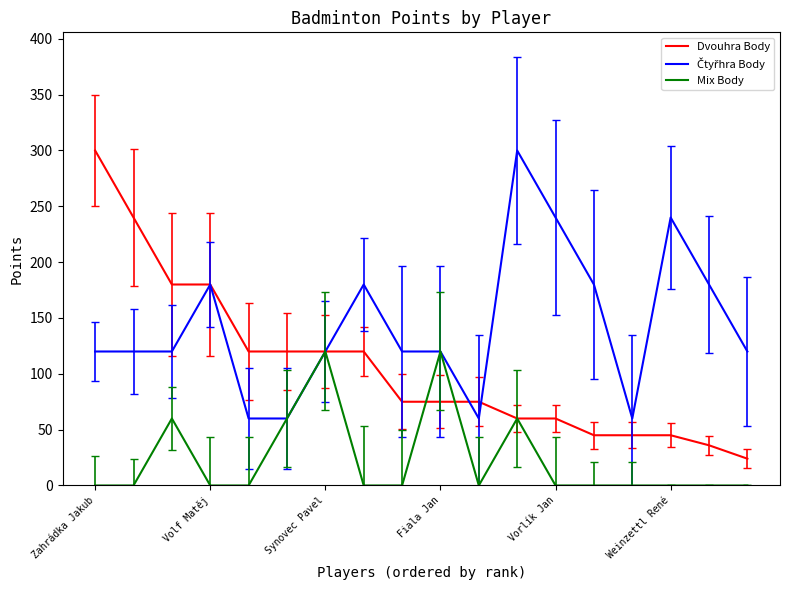

Which series has the widest spread of values?

Dvouhra Body